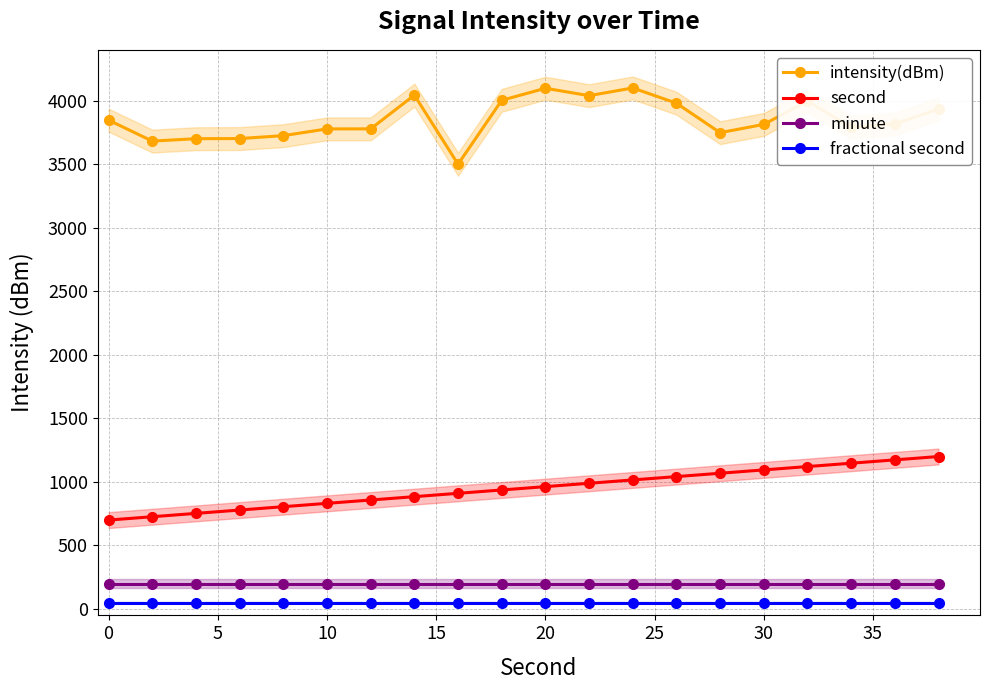

True or false: intensity(dBm) has more than 2 interior local peaks.

True